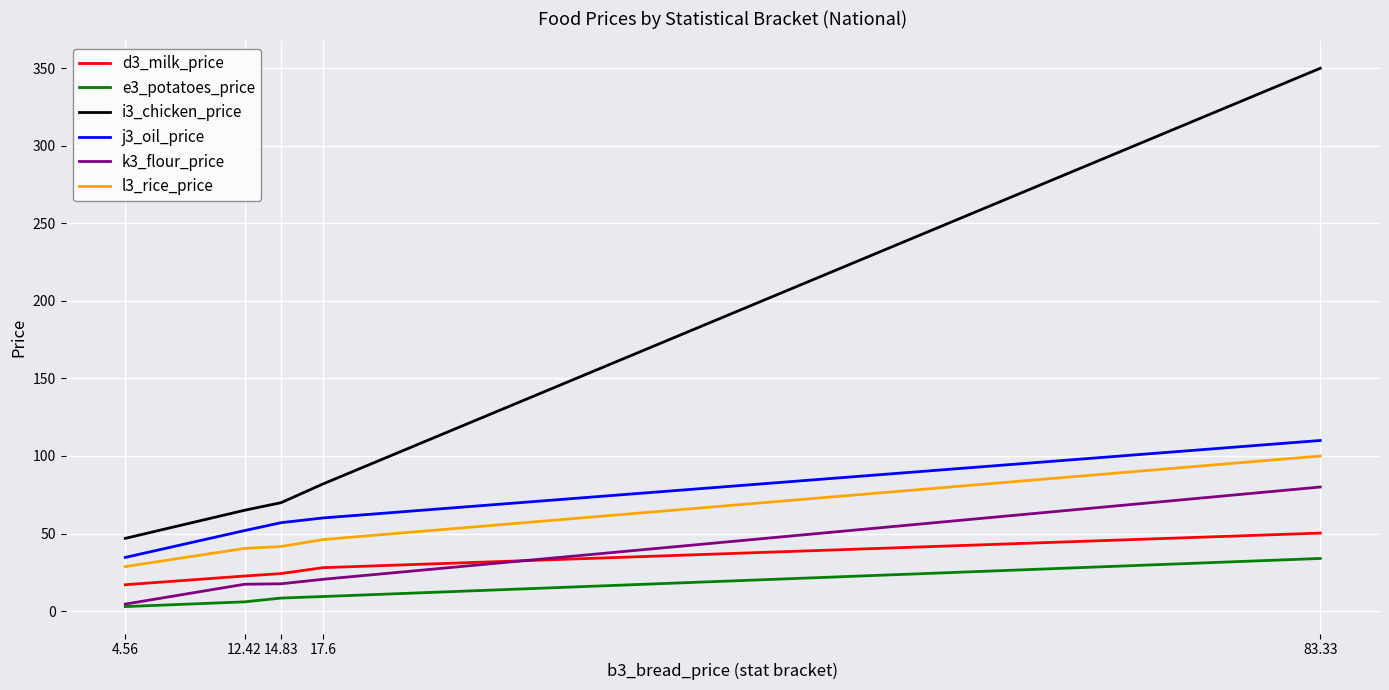

What is the maximum value for j3_oil_price?

110.0